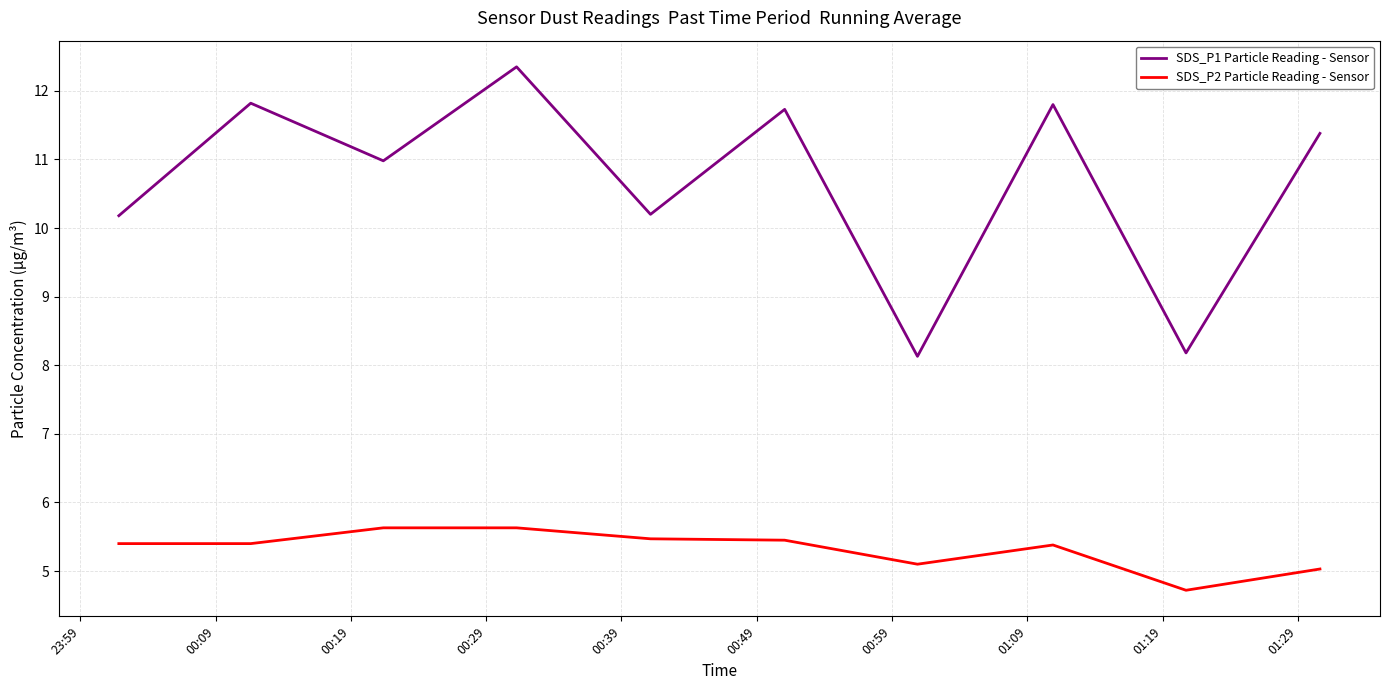

What is the difference between the maximum and minimum values in the SDS_P2 Particle Reading - Sensor series?

0.9